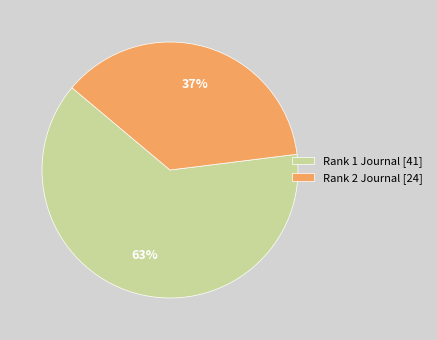

Count the number of slices in the pie.

2